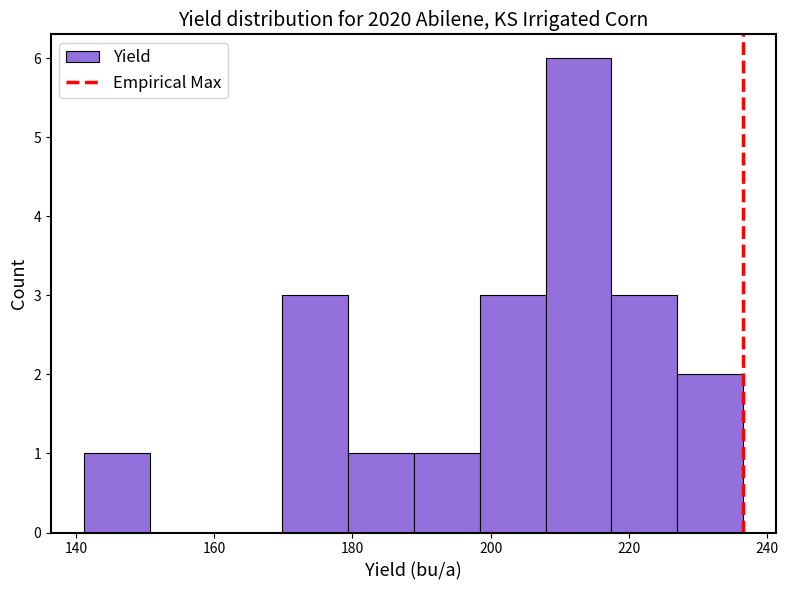

Reading left to right, transcribe this chart: for each bar, give the range it covers on the x-axis and its height. Neither the bar edges nor the heights are printed on the chart, so give them approximately, as read against the axes.

142 to 150: 1
150 to 160: 0
160 to 170: 0
170 to 180: 3
180 to 188: 1
188 to 198: 1
198 to 208: 3
208 to 218: 6
218 to 228: 3
228 to 236: 2